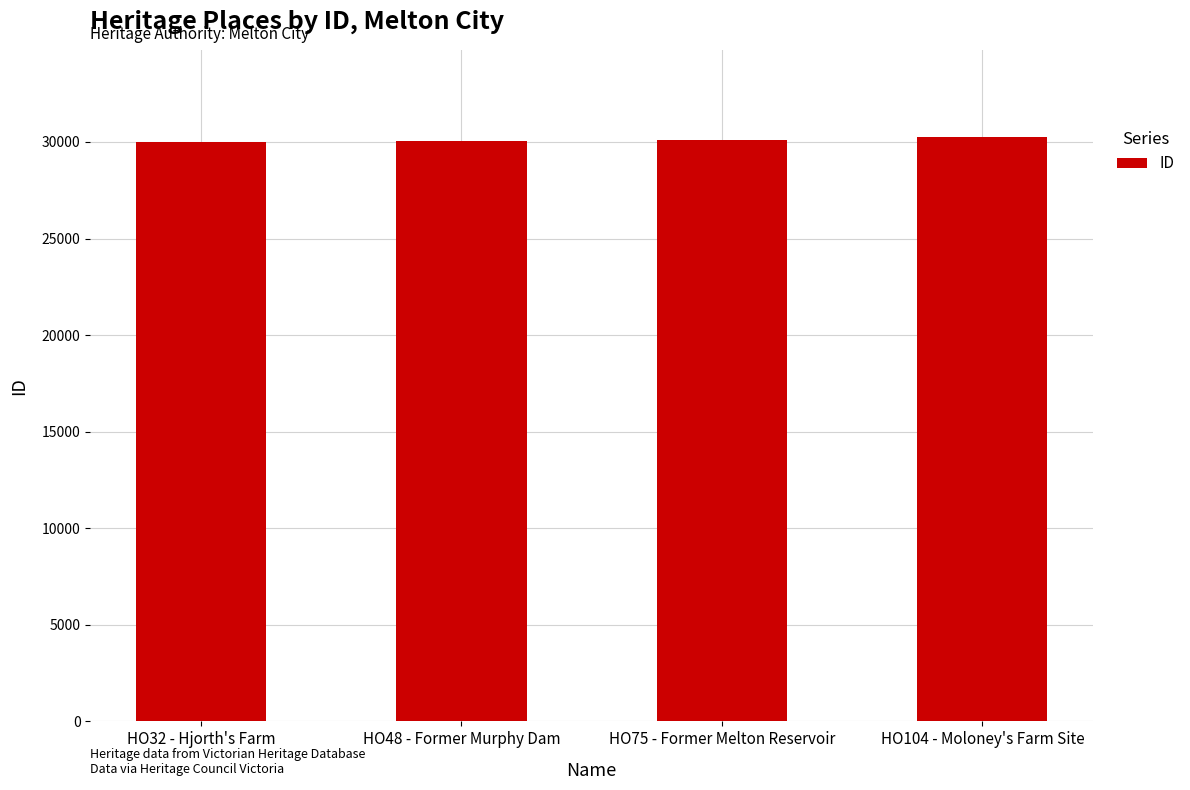

Does the chart contain any negative values?

No